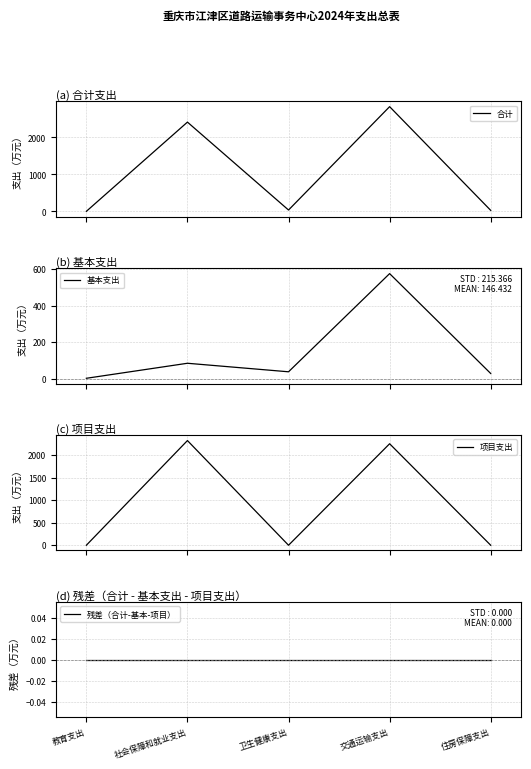

What is the difference between the highest and lowest values at 住房保障支出?

29.9